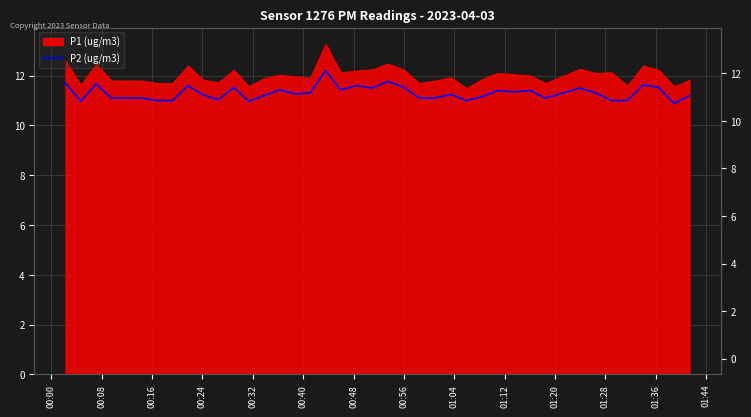

What is the smallest value displayed?

10.9